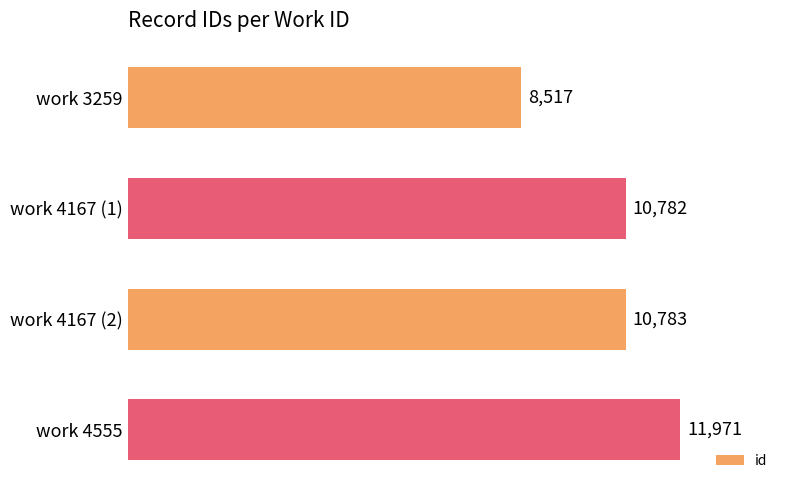

Which category has the highest value across all series?

work 4555